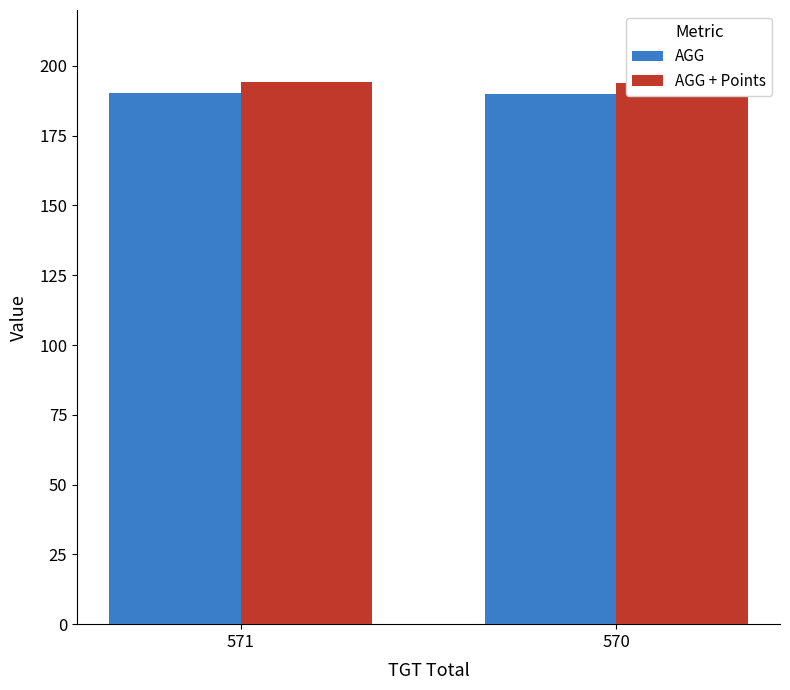

True or false: AGG + Points has a value of 80.5 at 571.

False